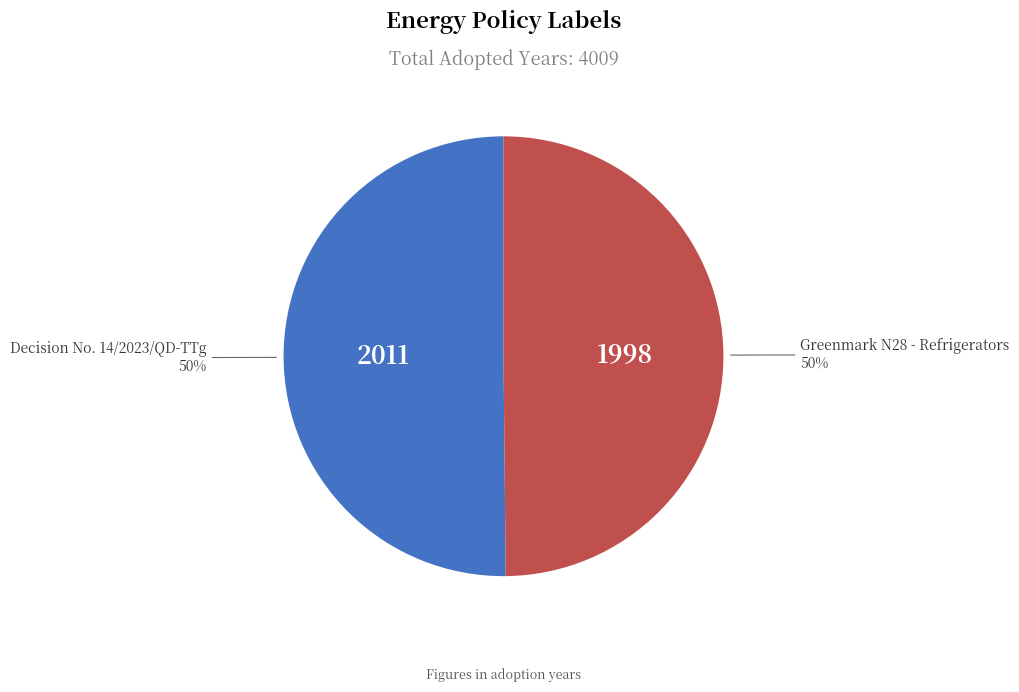

To the nearest percent, what is the average slice percentage?

50%